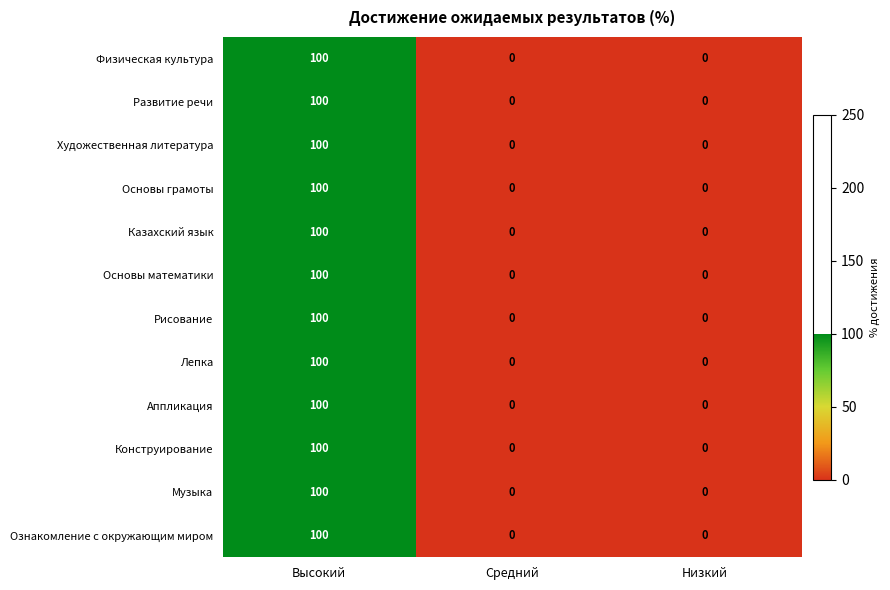

At which category is the sum across all series the highest?

Высокий